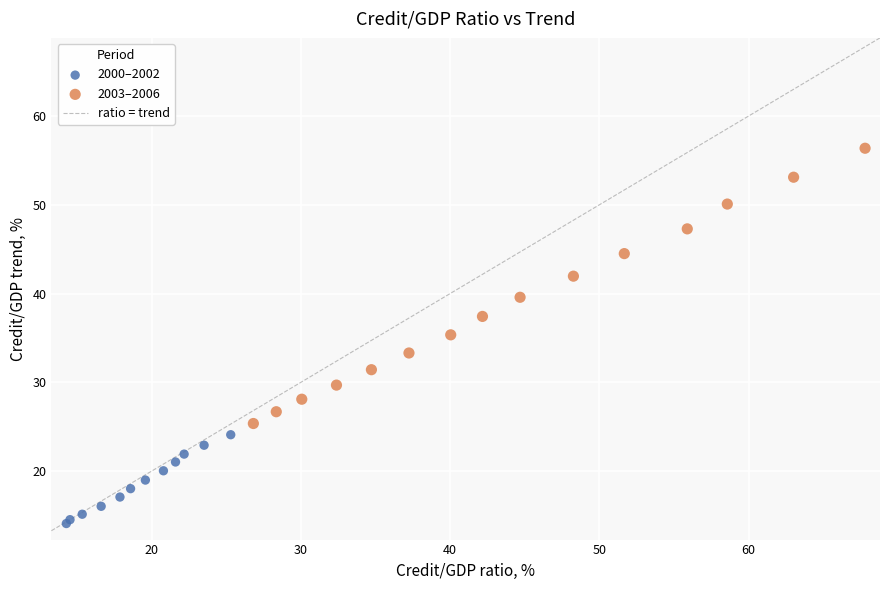

Which series reaches the minimum Y coordinate?

2000–2002